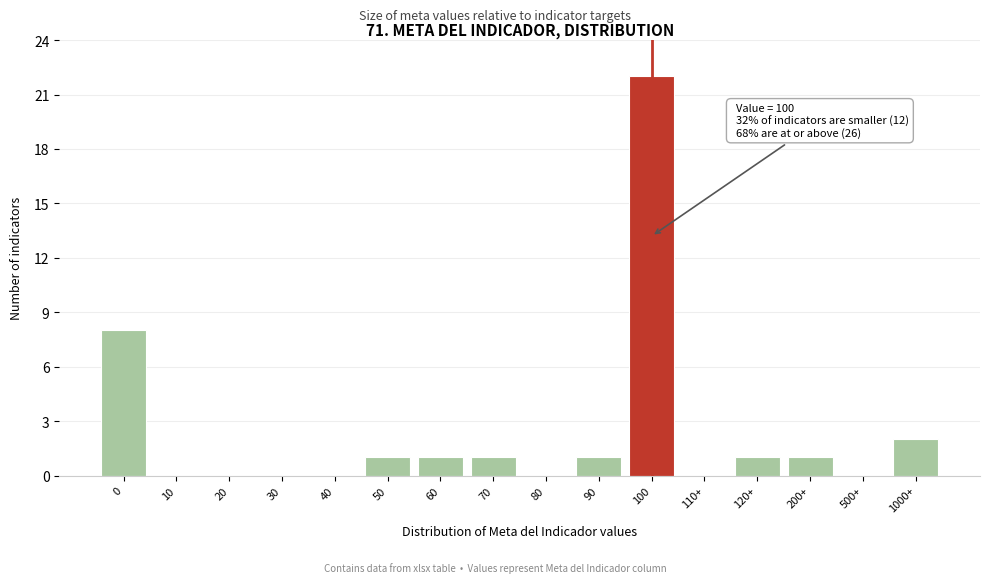

Reading right to left, what are all the values shown in this chart?

1000+=2	500+=0	200+=1	120+=1	110+=0	100=22	90=1	80=0	70=1	60=1	50=1	40=0	30=0	20=0	10=0	0=8